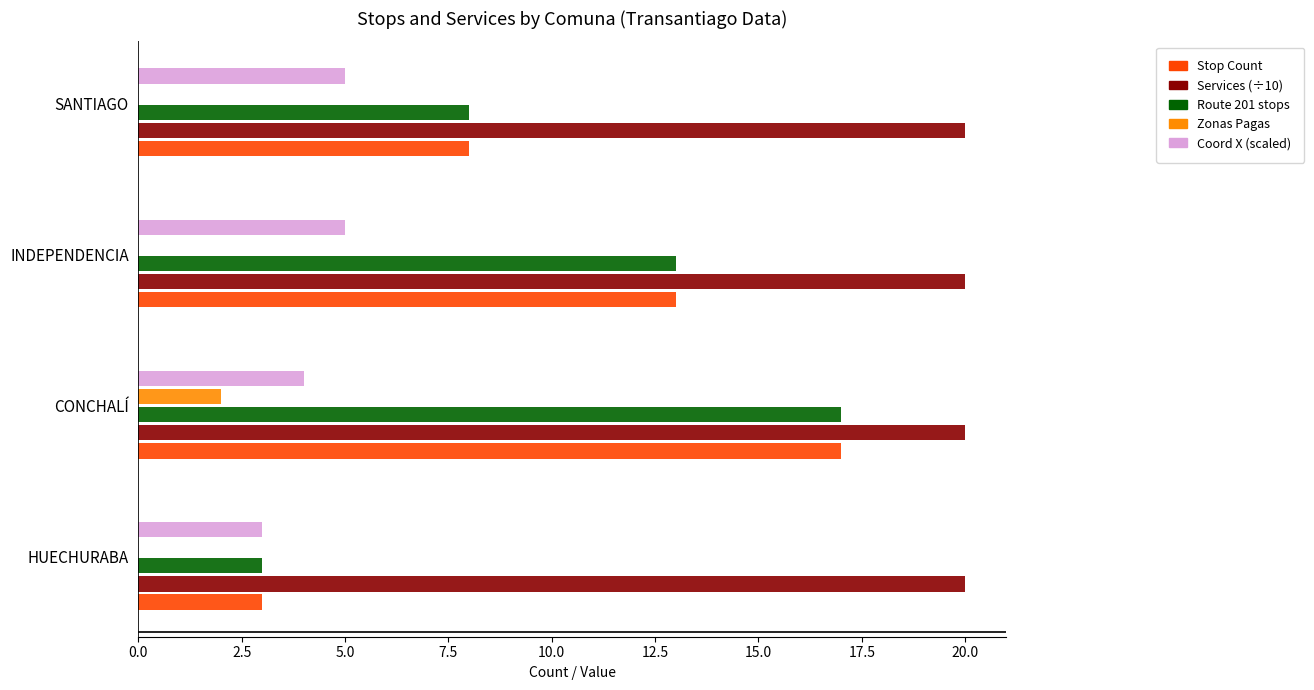

Which series has the largest total across all categories?

Services (÷10)